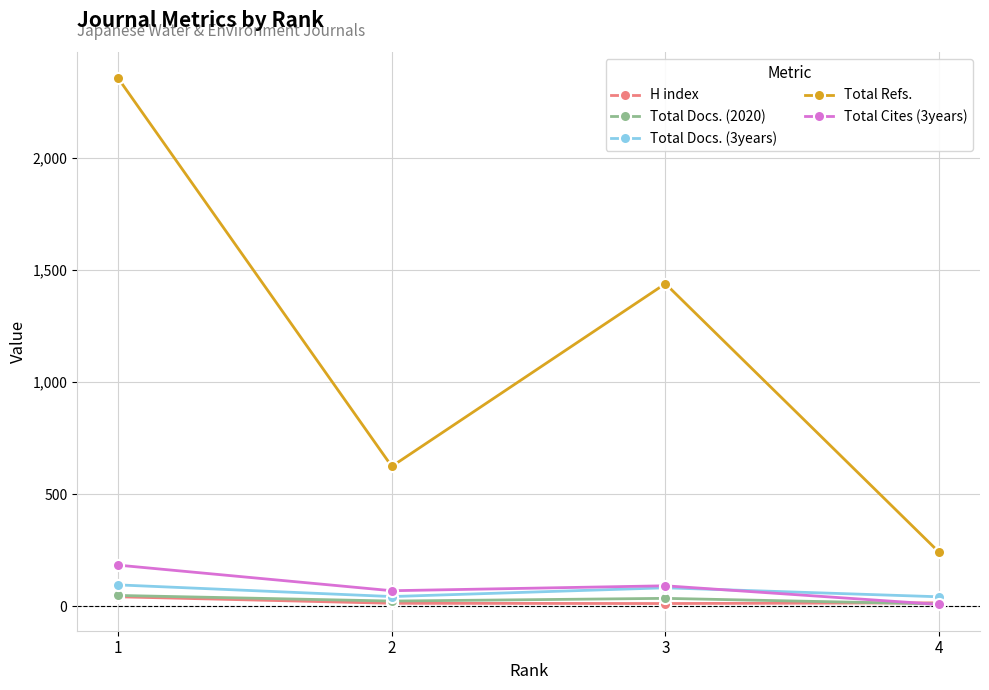

Rank the categories by Total Refs. value from lowest to highest.

4, 2, 3, 1